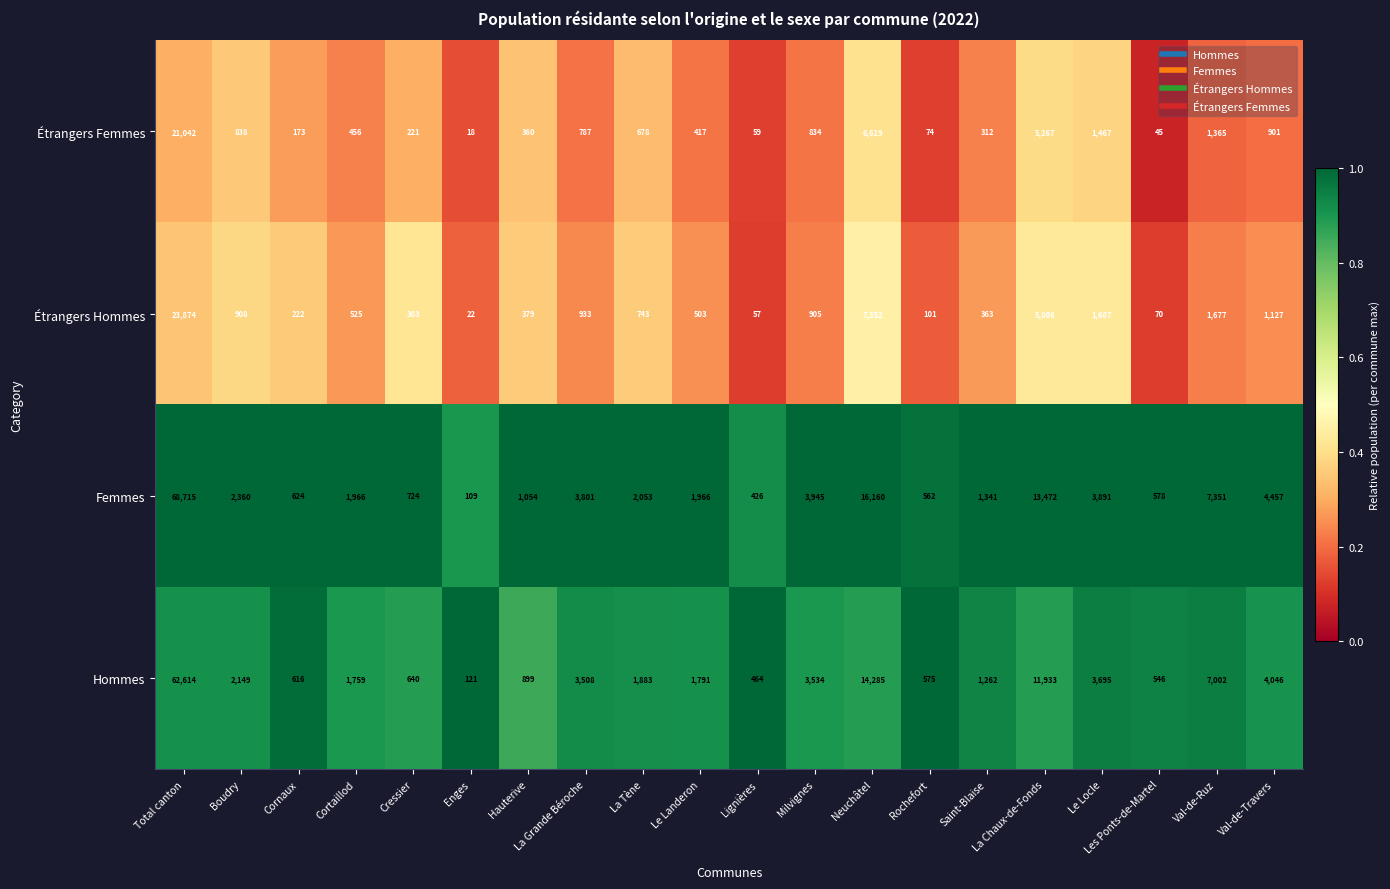

Which series changed the most between Cornaux and Hauterive?

Femmes